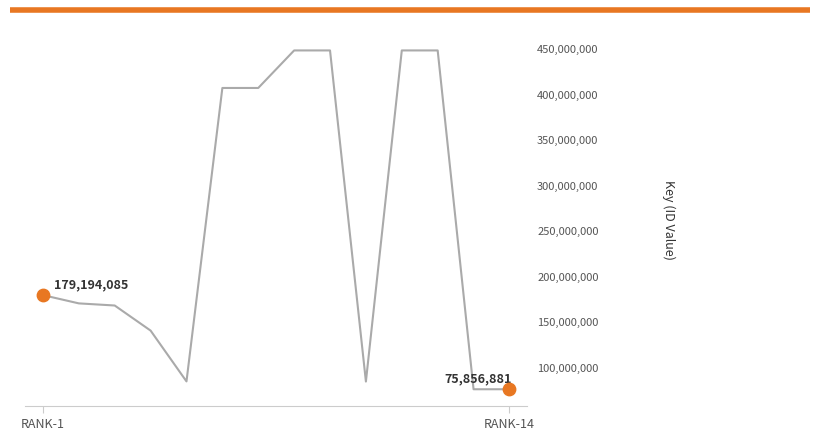

What is the smallest value displayed?

75856881